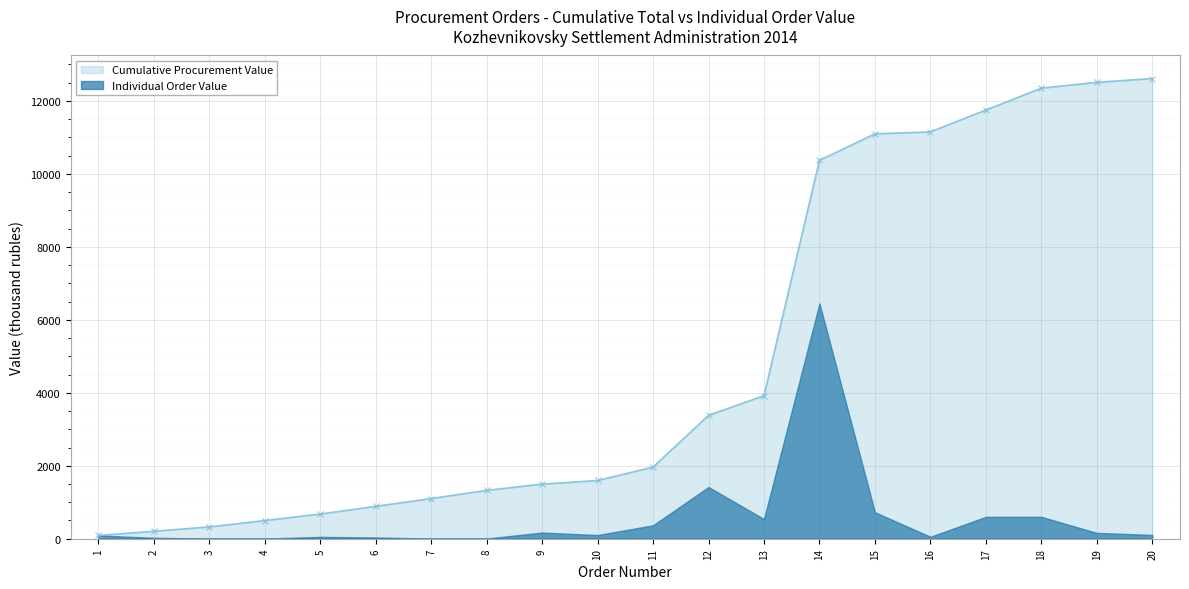

The value of Cumulative Procurement Value at 18 is 19403.9. True or false?

False